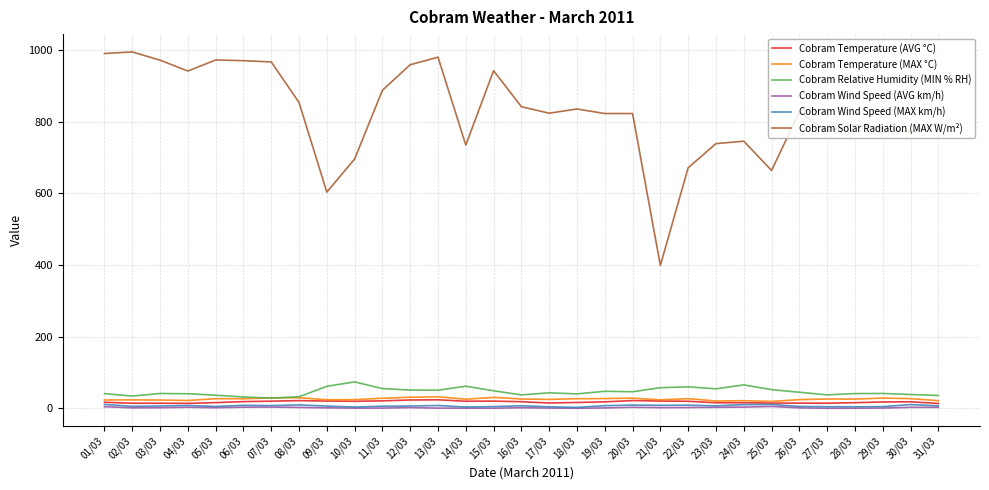

Does the chart have visible grid lines?

Yes